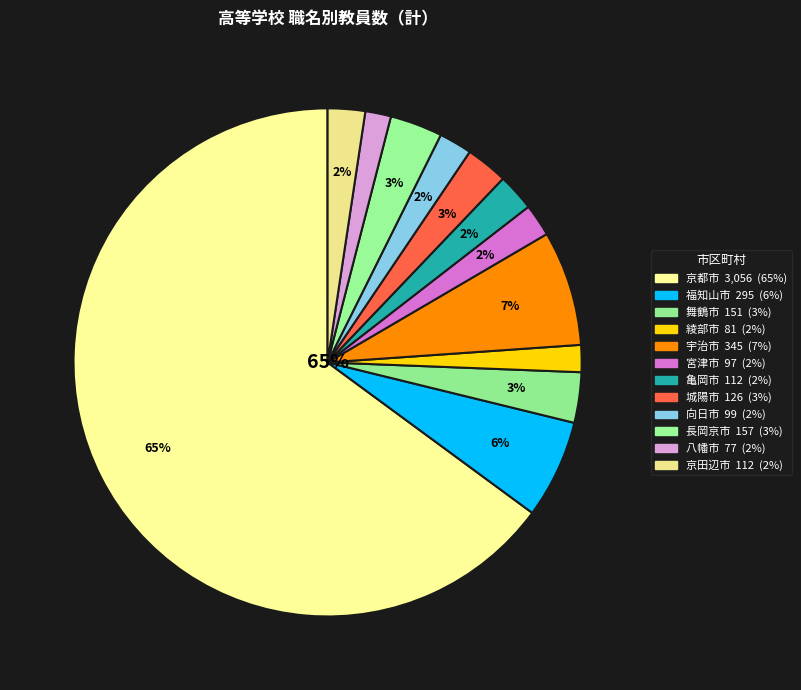

How many slices are in this pie chart?

12